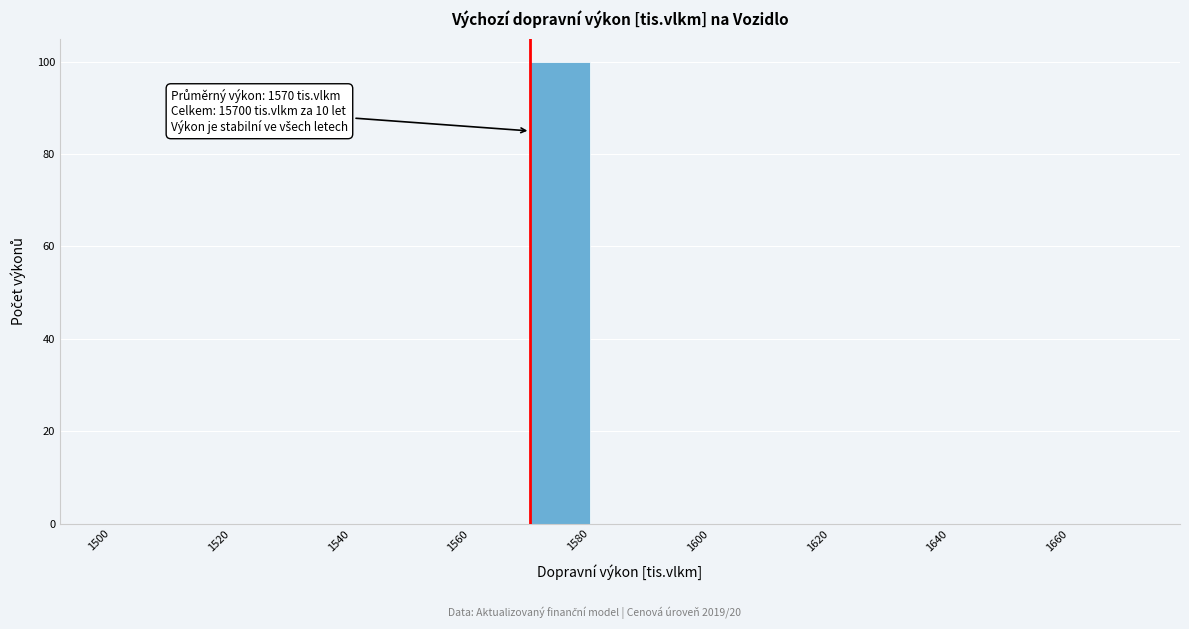

Over which range of the x-axis is the bar tallest?

1570 to 1580